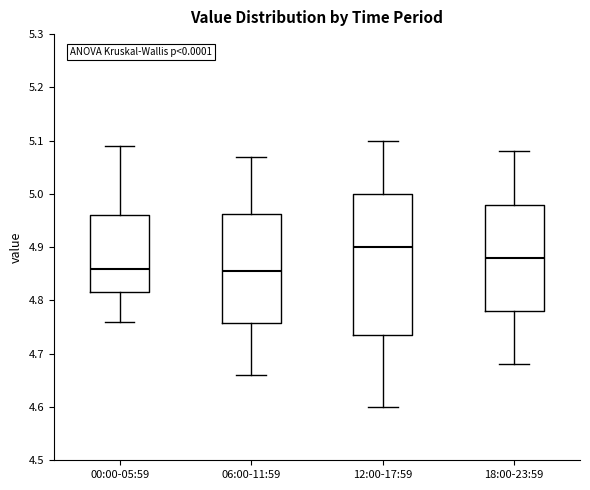

Comparing the boxes themselves (not the whiskers), which one is the tallest?

12:00-17:59